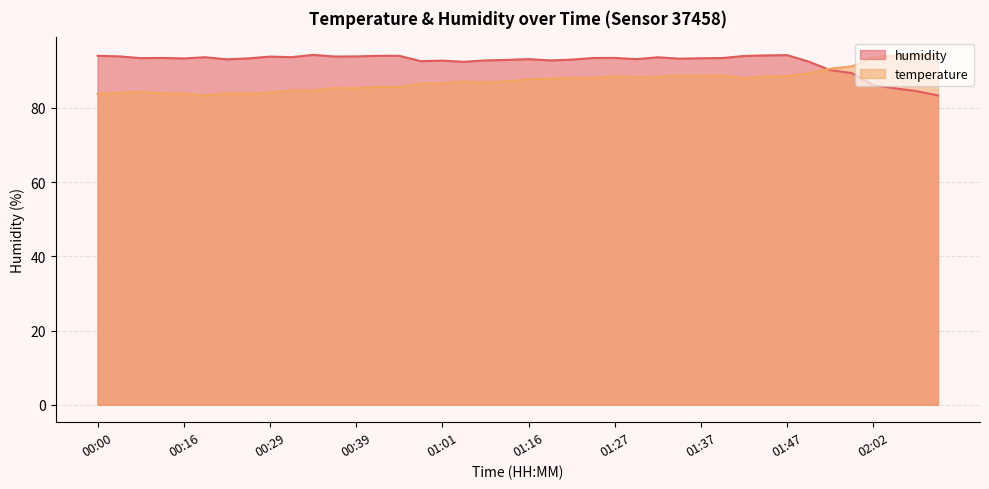

After their last crossing, which series has the higher values: temperature or humidity?

temperature